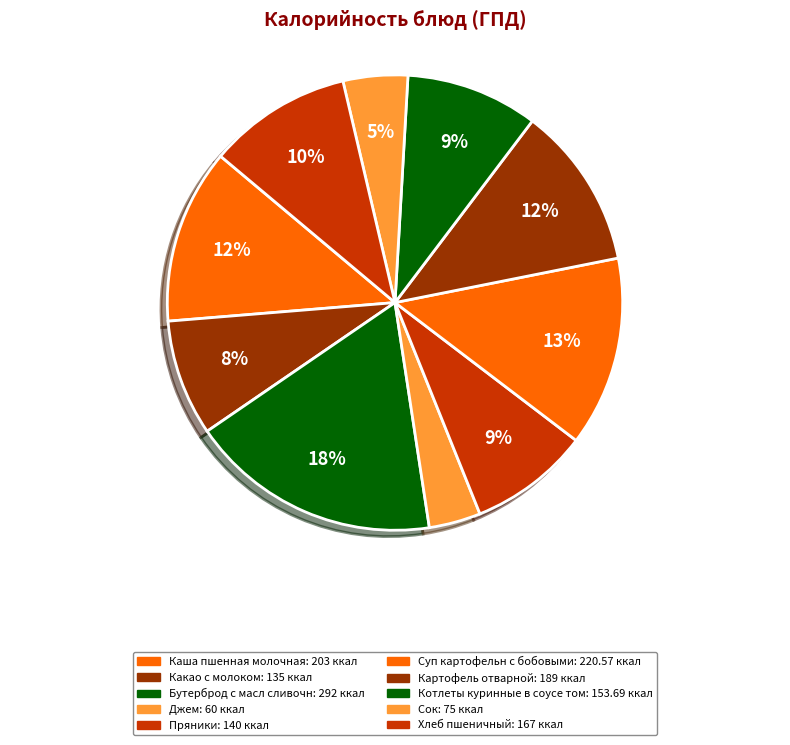

To the nearest percent, what is the combined percentage of Суп картофельн с бобовыми and Сок?

18%